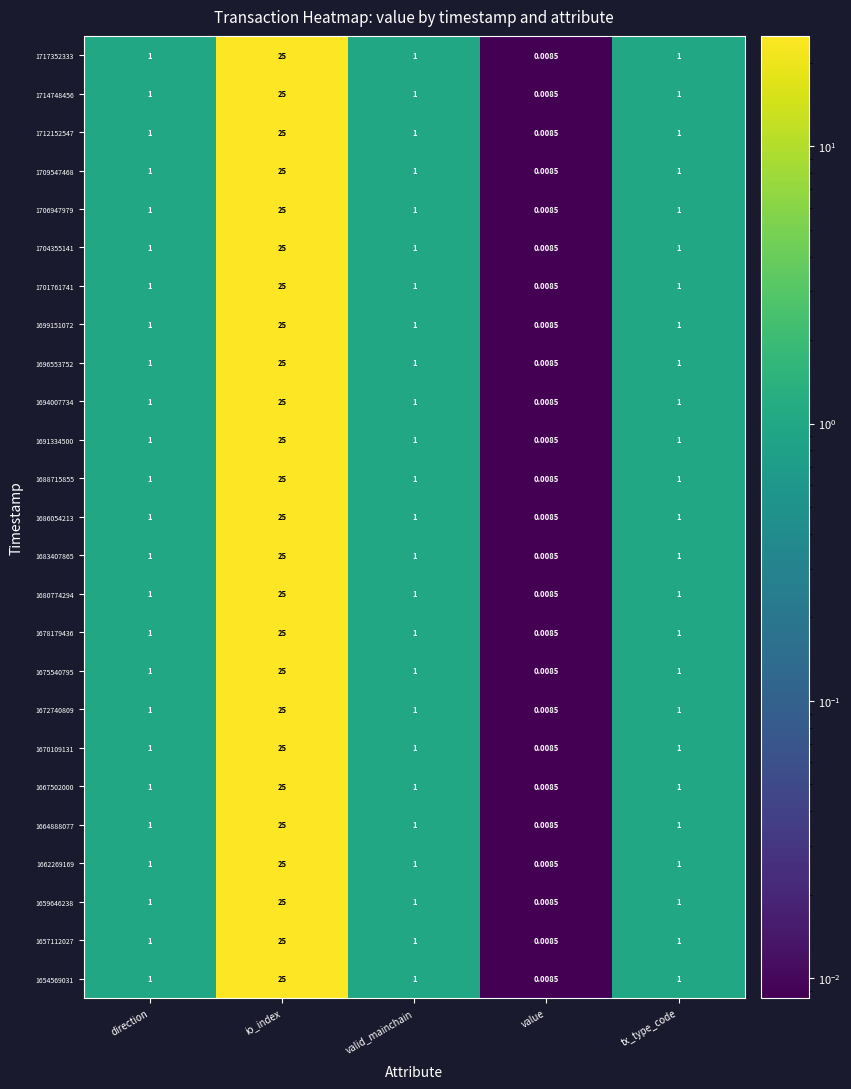

How many categories are shown in the chart?

5